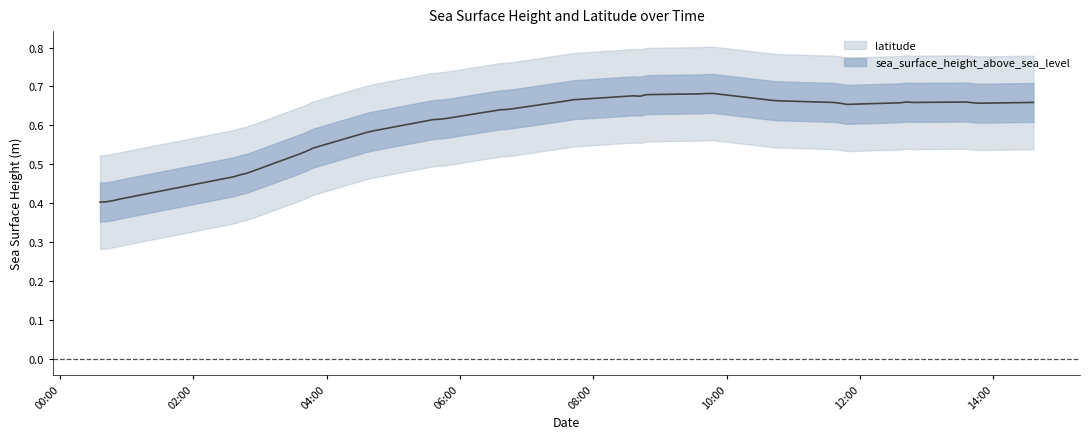

Rank the categories by value from lowest to highest.

2014-09-01T00:36:00Z, 2014-09-01T00:42:00Z, 2014-09-01T00:48:00Z, 2014-09-01T00:54:00Z, 2014-09-01T02:36:00Z, 2014-09-01T02:42:00Z, 2014-09-01T02:48:00Z, 2014-09-01T03:36:00Z, 2014-09-01T03:42:00Z, 2014-09-01T03:48:00Z, 2014-09-01T04:36:00Z, 2014-09-01T04:42:00Z, 2014-09-01T05:36:00Z, 2014-09-01T05:42:00Z, 2014-09-01T05:48:00Z, 2014-09-01T06:36:00Z, 2014-09-01T06:42:00Z, 2014-09-01T06:48:00Z, 2014-09-01T11:48:00Z, 2014-09-01T11:42:00Z, 2014-09-01T13:48:00Z, 2014-09-01T12:36:00Z, 2014-09-01T13:42:00Z, 2014-09-01T11:36:00Z, 2014-09-01T12:48:00Z, 2014-09-01T14:36:00Z, 2014-09-01T12:42:00Z, 2014-09-01T13:36:00Z, 2014-09-01T07:36:00Z, 2014-09-01T10:48:00Z, 2014-09-01T10:42:00Z, 2014-09-01T07:42:00Z, 2014-09-01T10:36:00Z, 2014-09-01T07:48:00Z, 2014-09-01T08:42:00Z, 2014-09-01T08:36:00Z, 2014-09-01T08:48:00Z, 2014-09-01T09:36:00Z, 2014-09-01T09:42:00Z, 2014-09-01T09:48:00Z